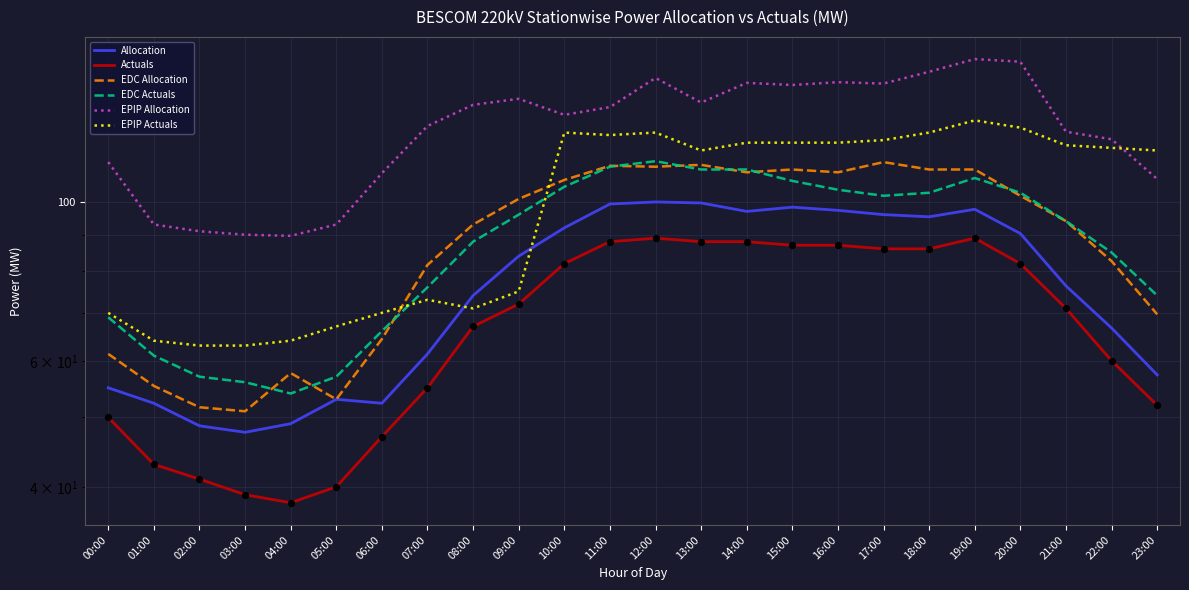

Which series has the largest Y range (max minus min)?

EPIP Allocation